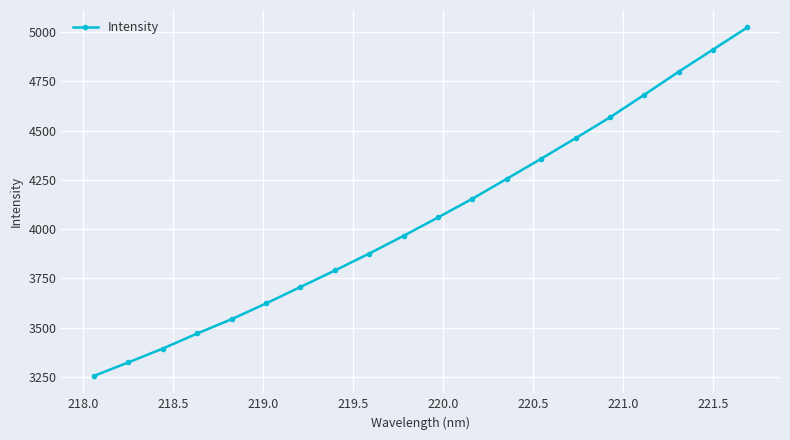

True or false: the data has more than 0 interior local peaks.

False